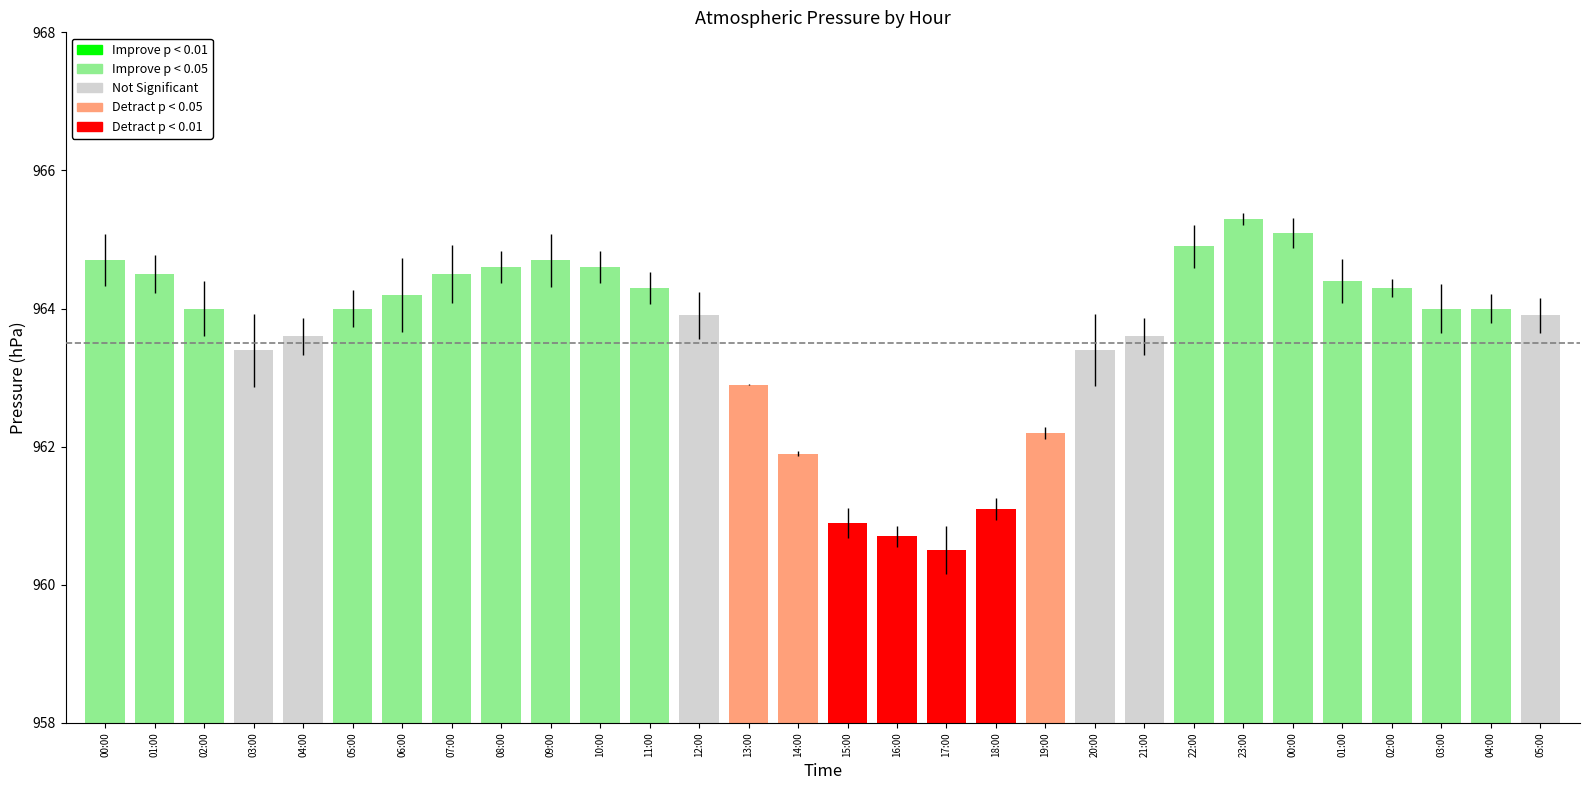

How many data points does each series have?

30